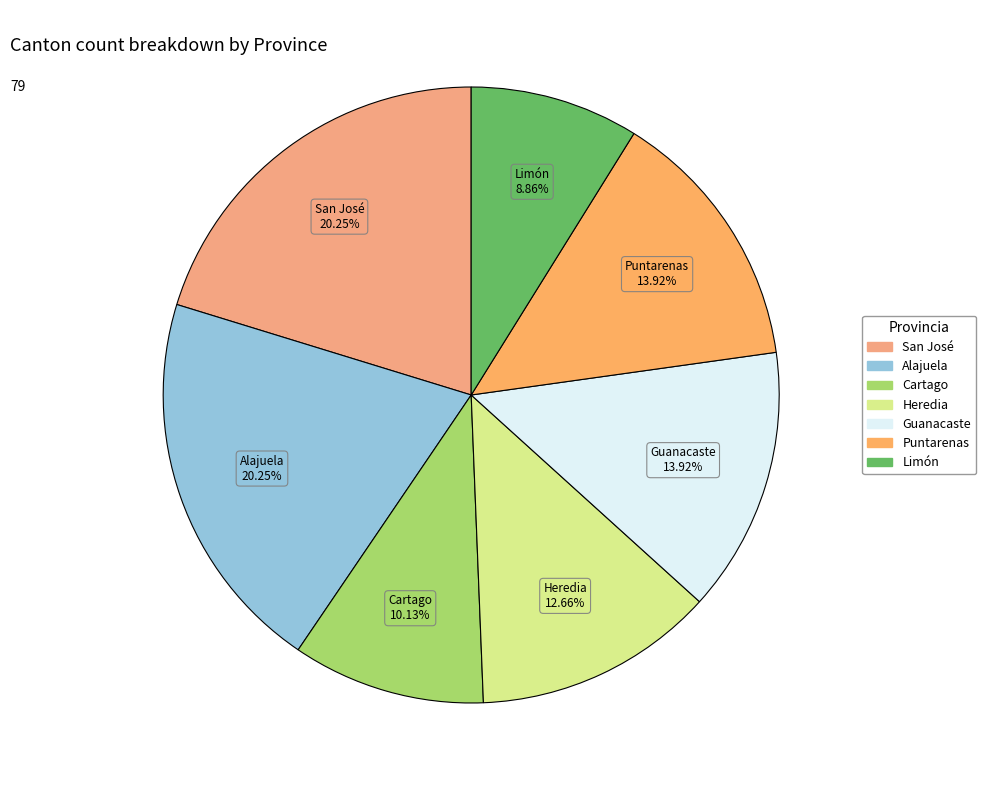

Count the number of slices in the pie.

7